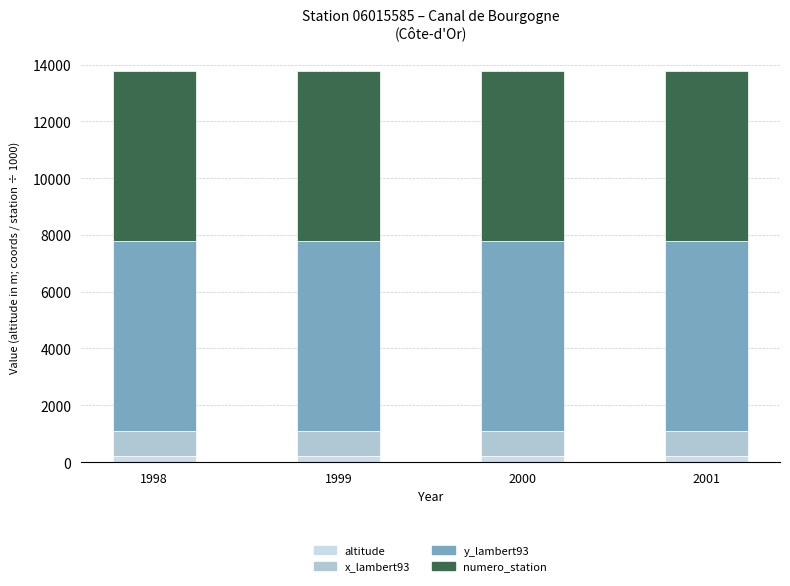

Which series has the largest total across all categories?

y_lambert93